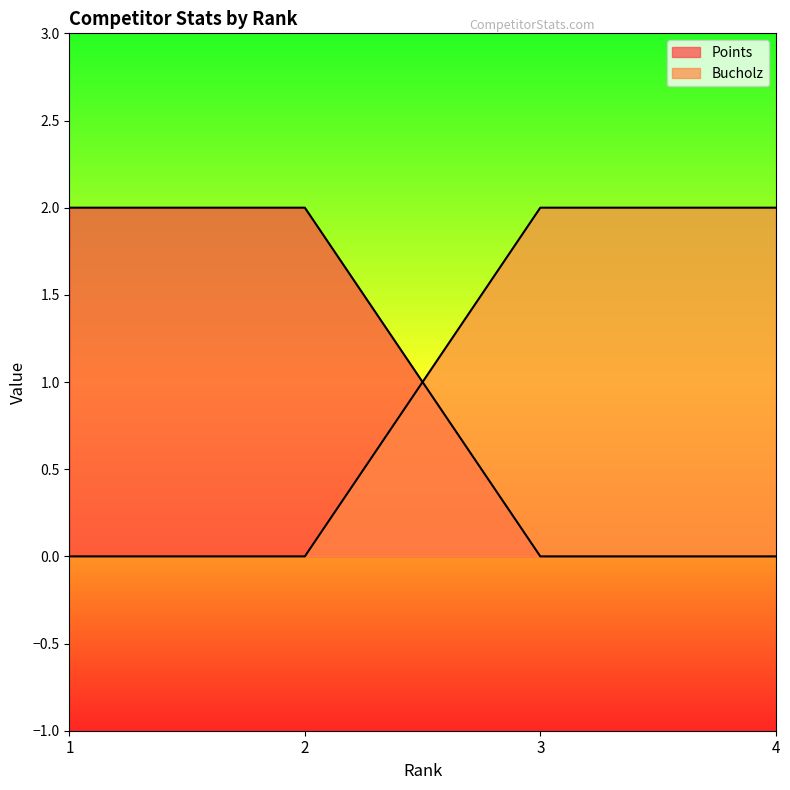

Reading left to right, list all the values displayed in this chart.

Points: 2	2	0	0
Bucholz: 0	0	2	2